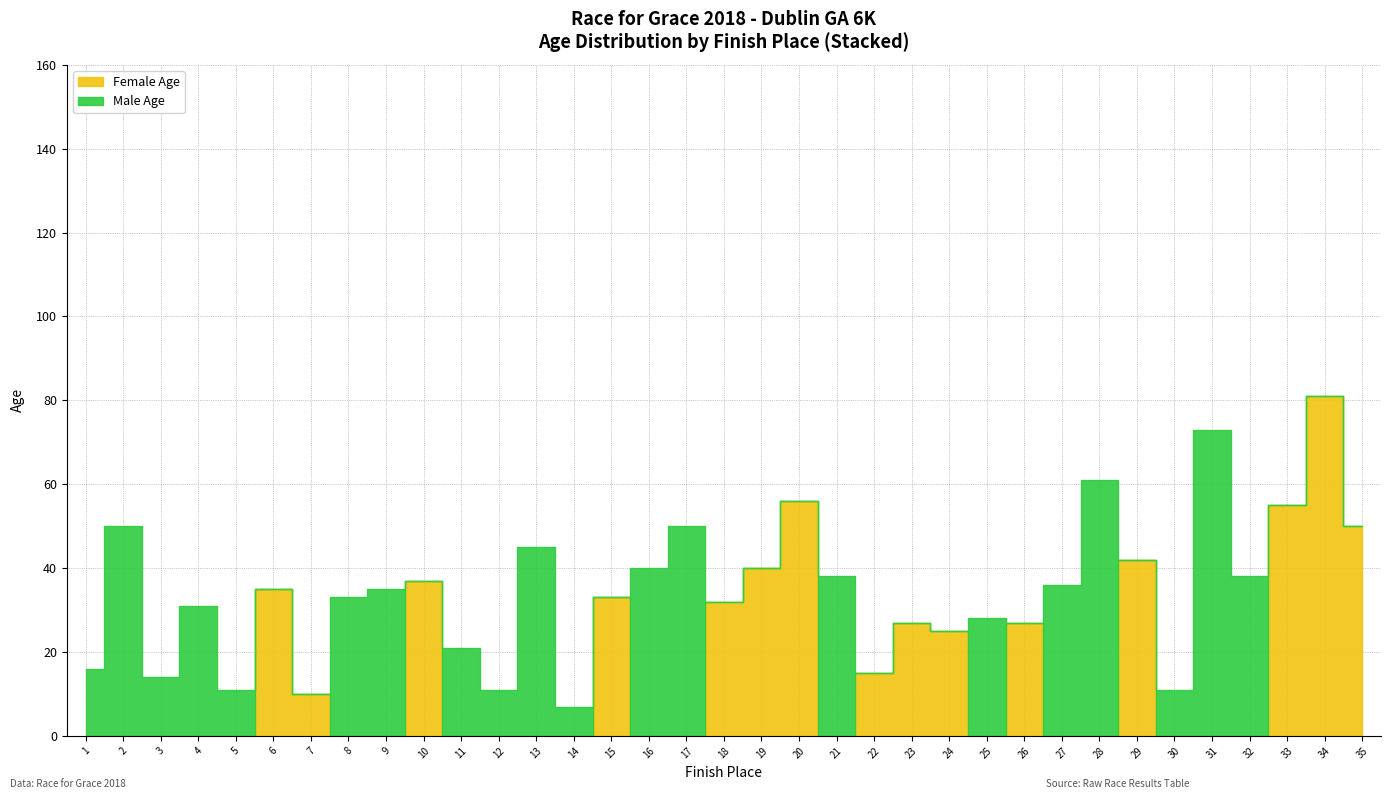

The Male series shows 14 at 12. True or false?

False